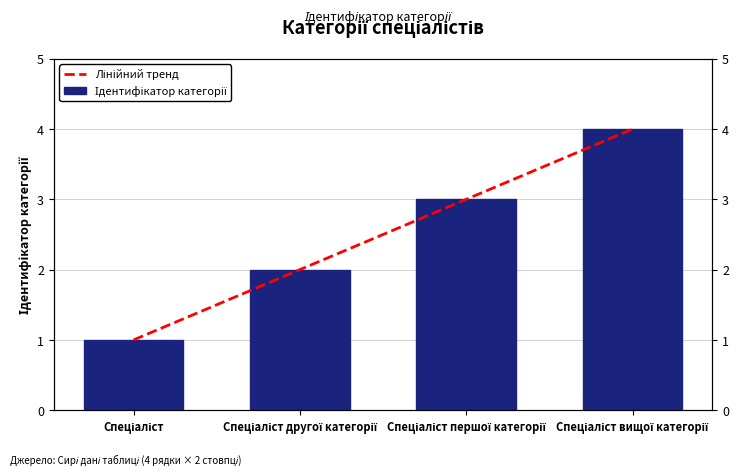

Approximately how many times larger is the value at Спеціаліст compared to Спеціаліст першої категорії?

0.3